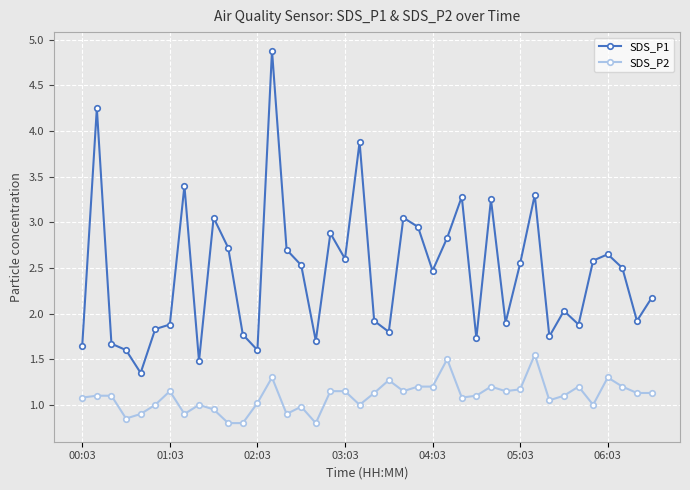

What is the greatest value displayed?

4.9